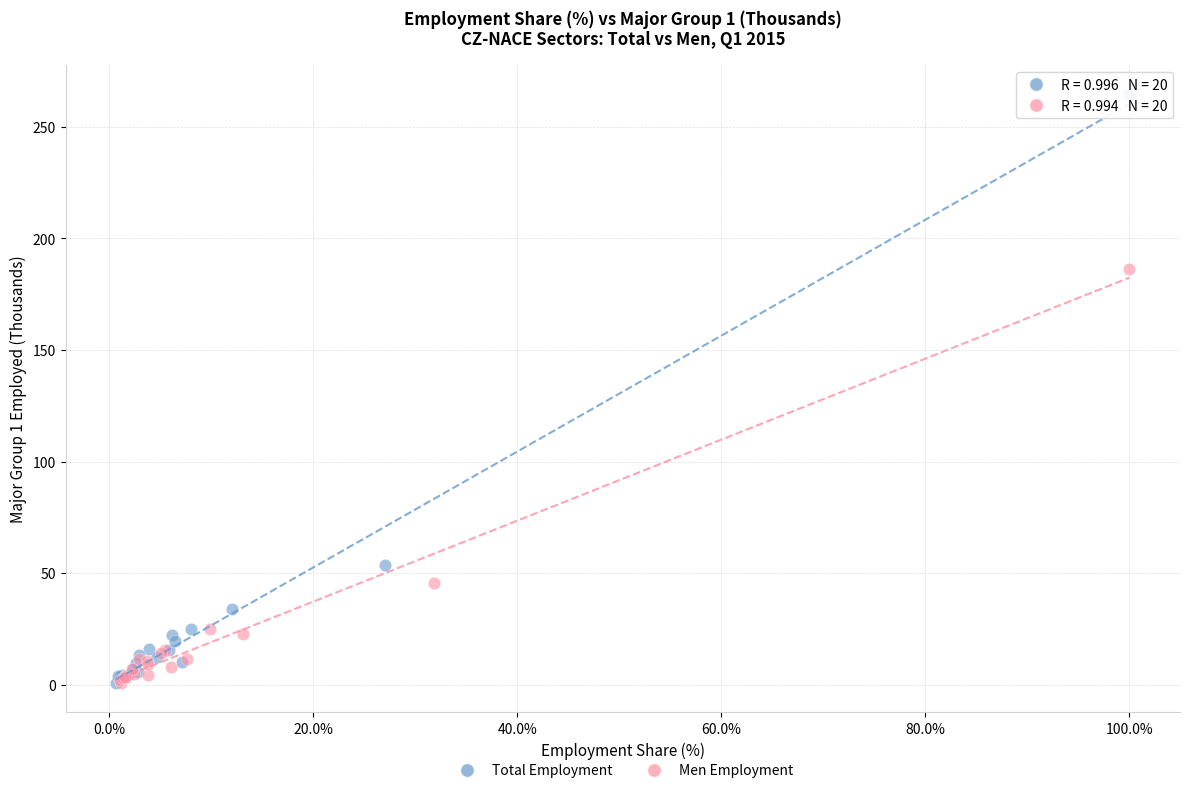

Which series has the largest Y range (max minus min)?

Total Employment